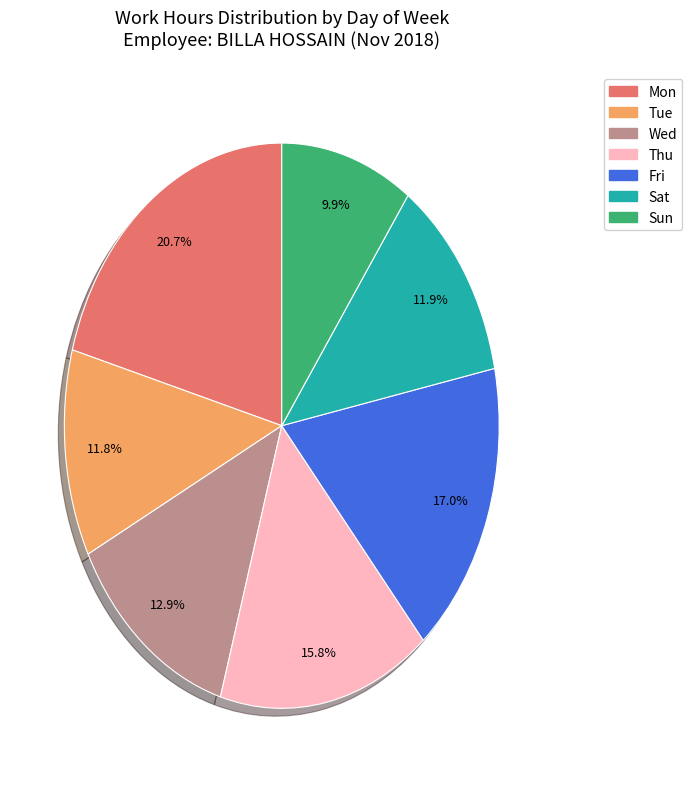

What portion of the pie excludes Sat?

88.1%